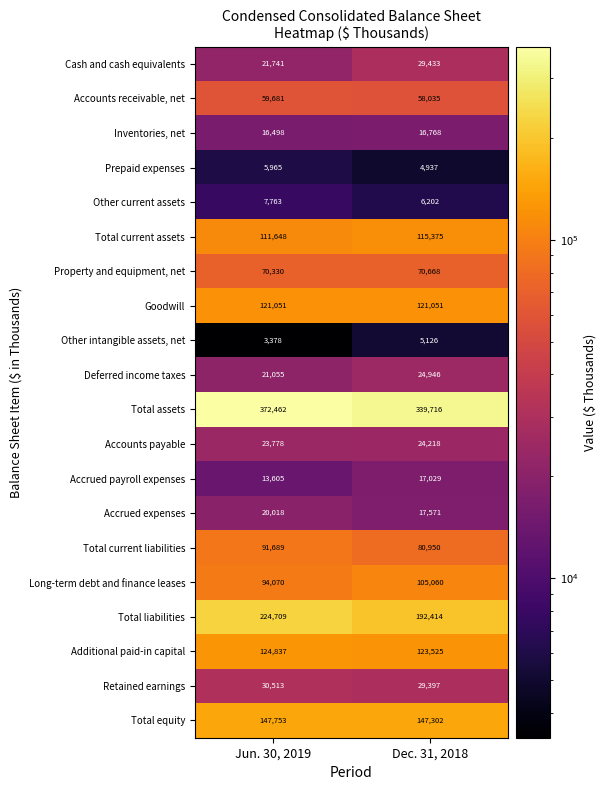

Is it true that Deferred income taxes equals 24946 at Dec. 31, 2018?

True